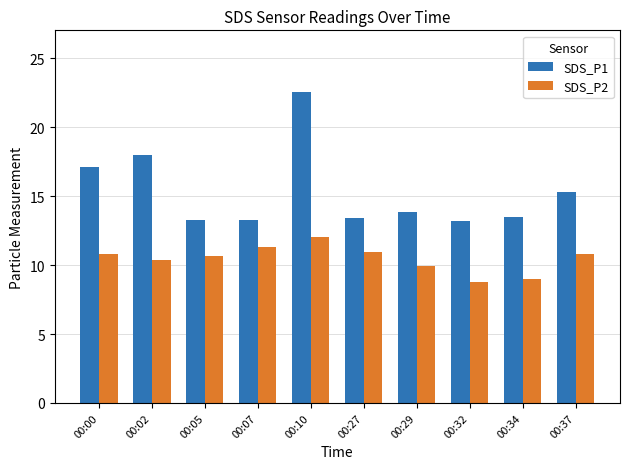

How many groups of bars are there?

10